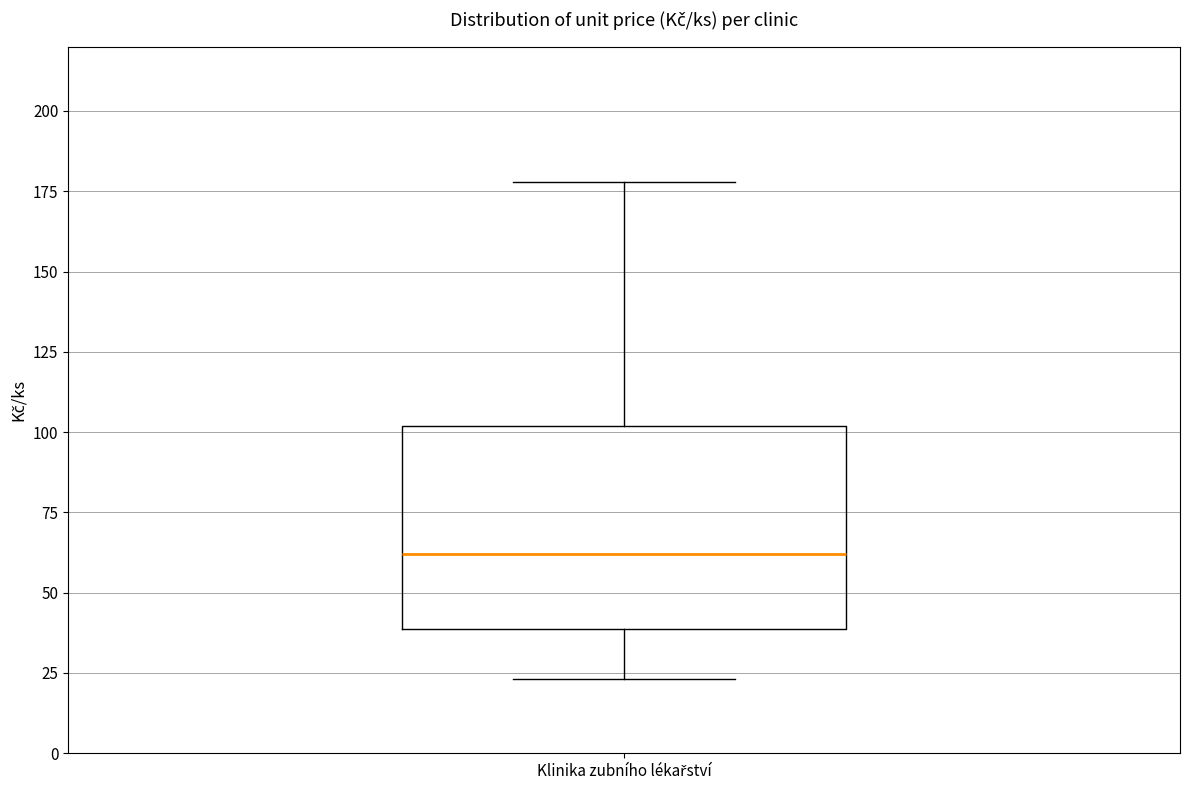

Where does the median line of the box for Klinika zubního lékařství sit on the y-axis? The values are not printed on the chart, so give them approximately, as read against the axis.

60